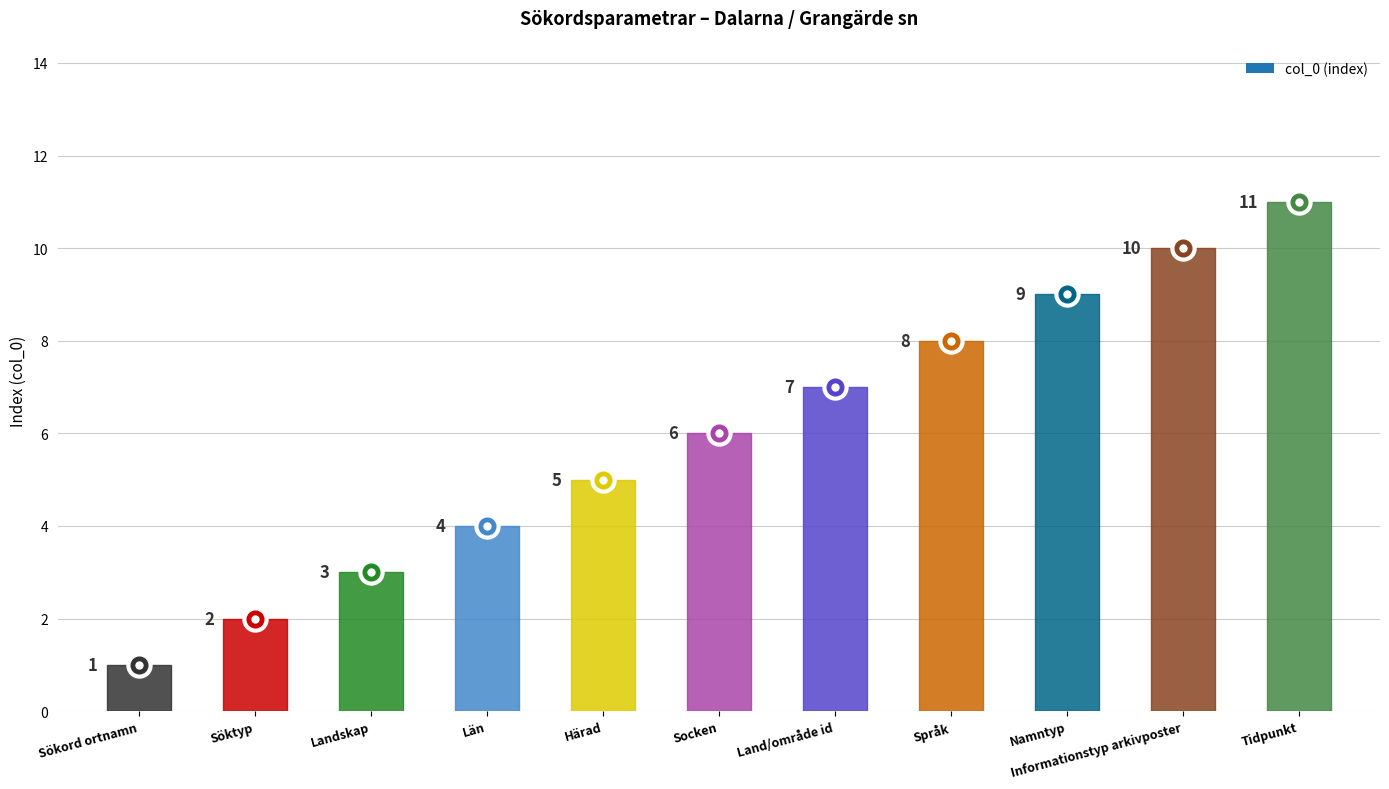

What position from the left is Sökord ortnamn?

1